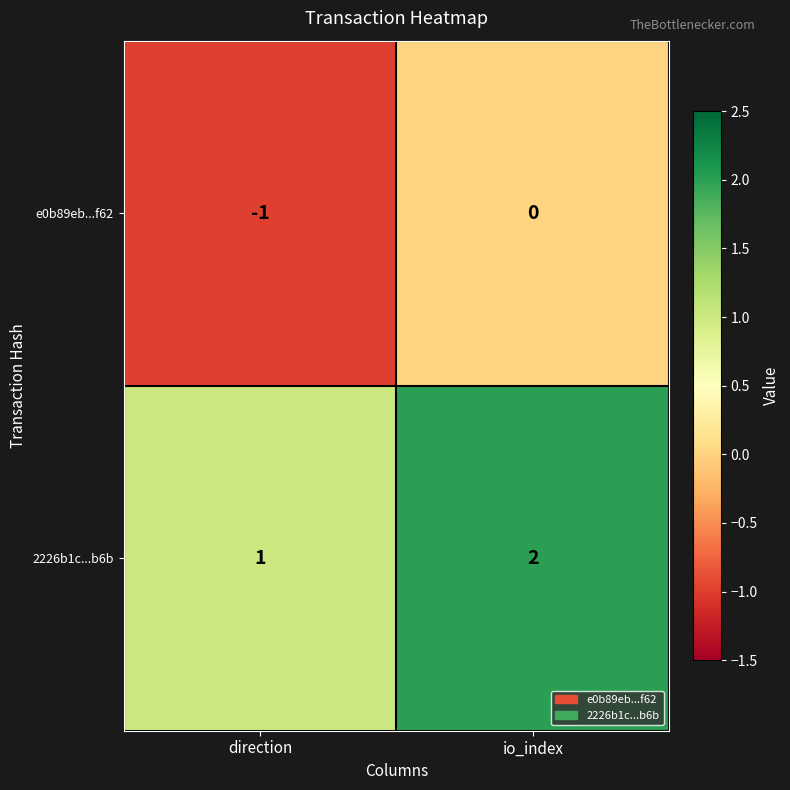

What is the sum of the 2226b1c...b6b values at io_index and direction?

3